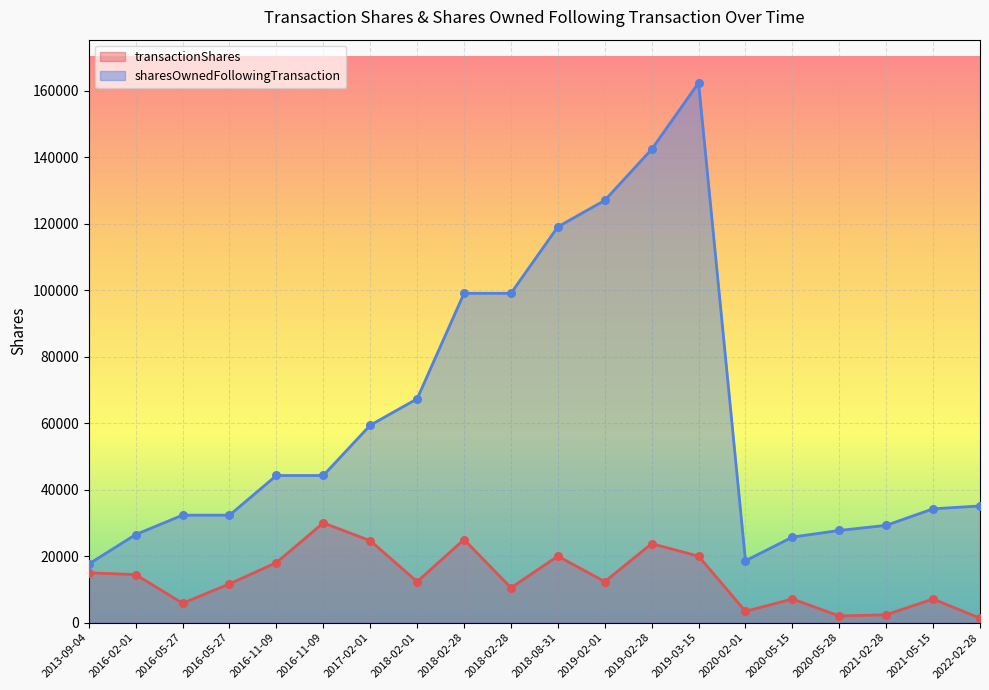

Which series has the largest Y range (max minus min)?

sharesOwnedFollowingTransaction